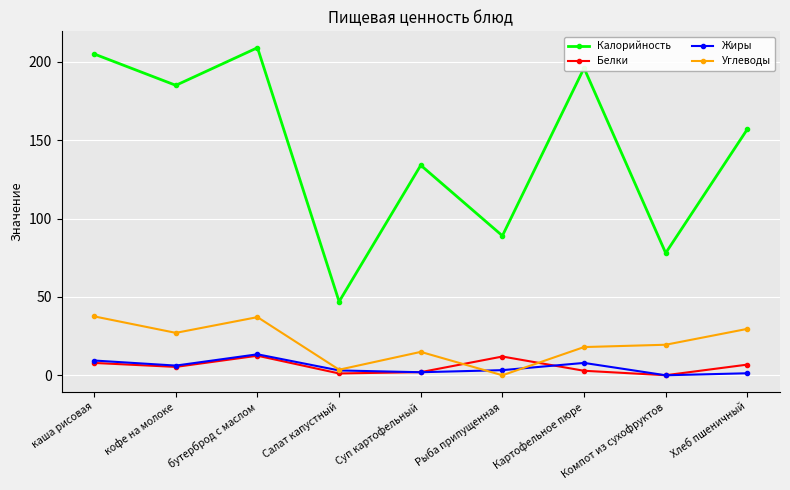

The value of Калорийность at Хлеб пшеничный is 157.0. True or false?

True